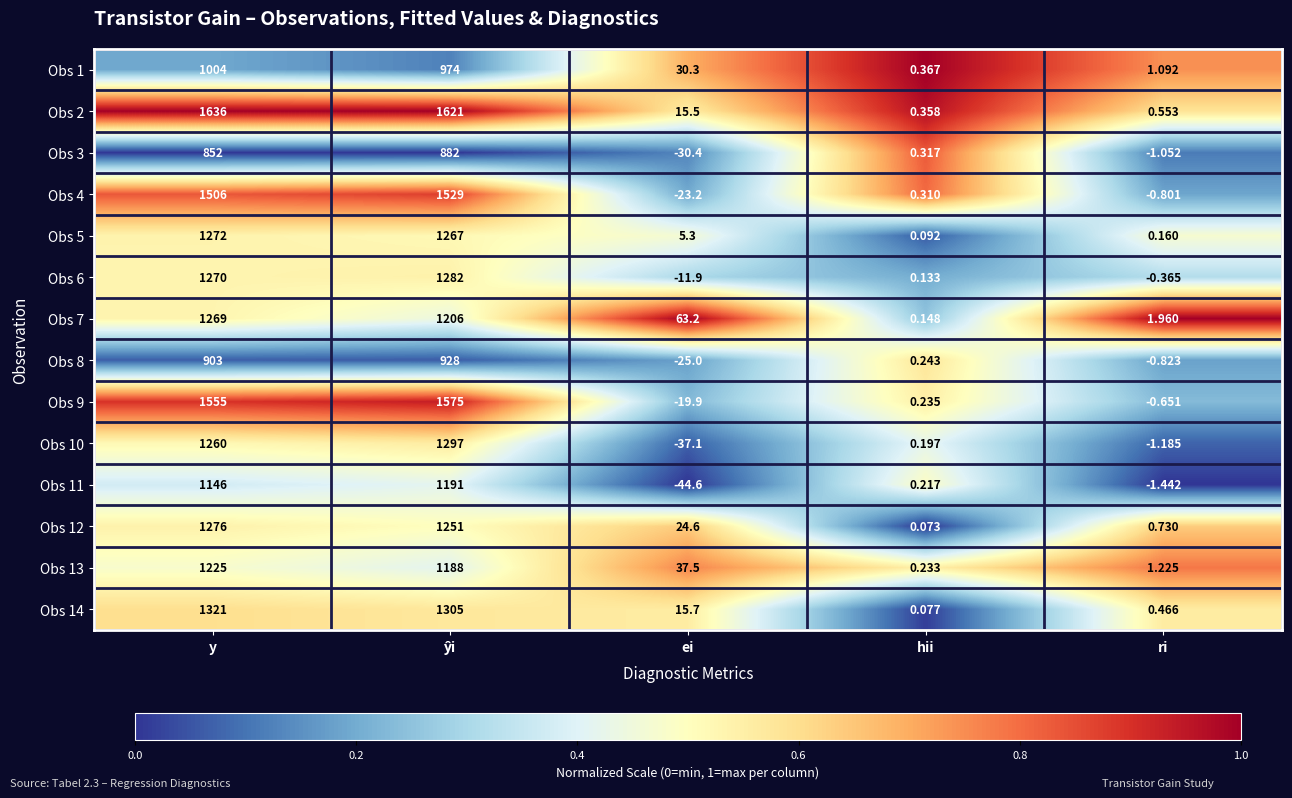

How many distinct data groups are displayed?

14